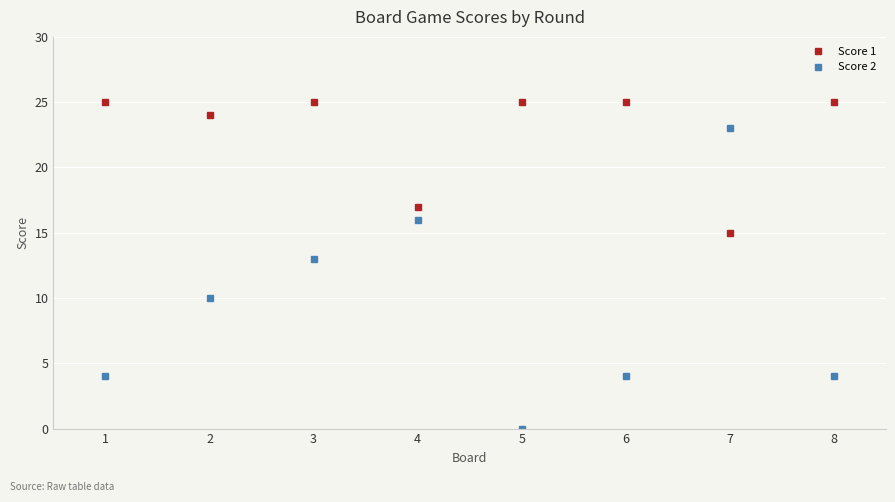

Reading left to right, list all the values displayed in this chart.

Score 1: 1=25	2=24	3=25	4=17	5=25	6=25	7=15	8=25
Score 2: 1=4	2=10	3=13	4=16	5=0	6=4	7=23	8=4